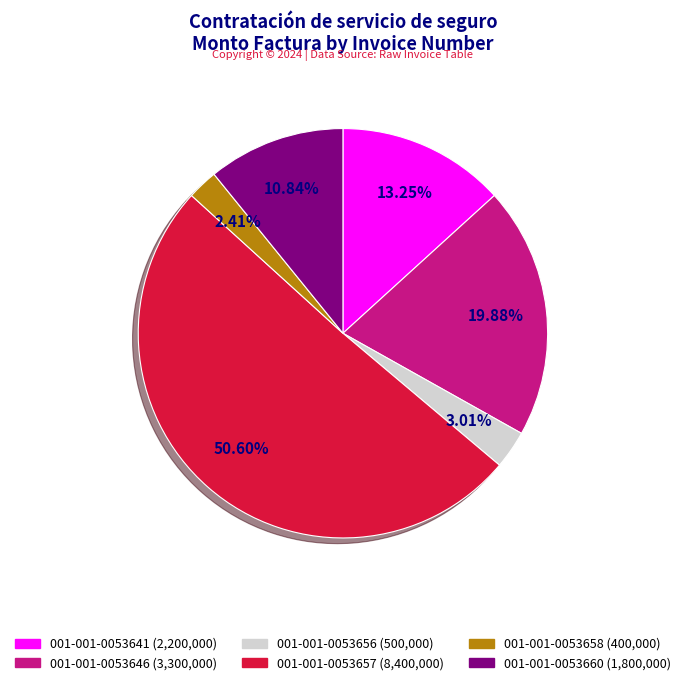

Which slice is the smallest?

001-001-0053658